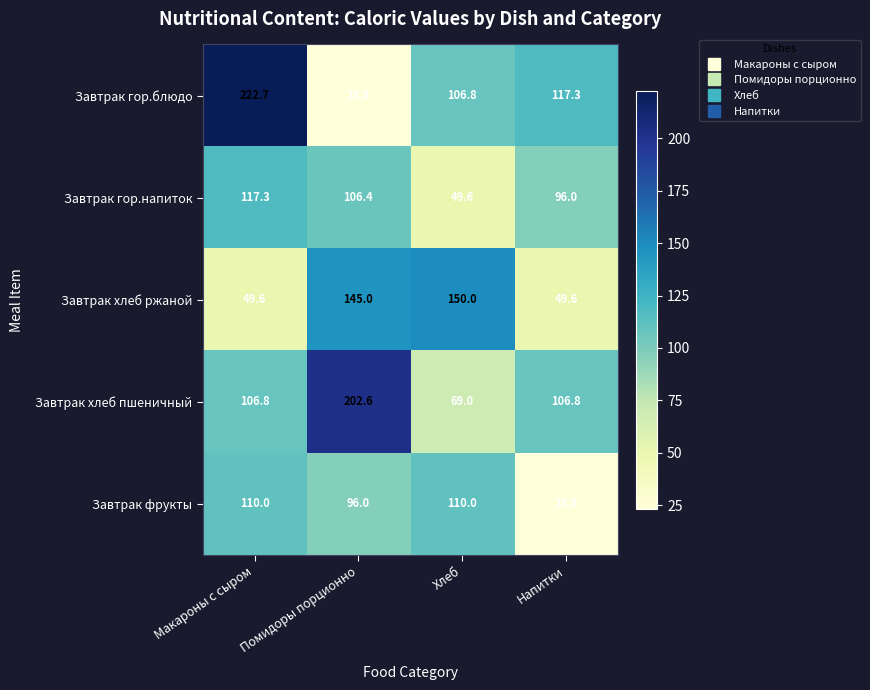

What is the sum of all Завтрак фрукты values?

339.3